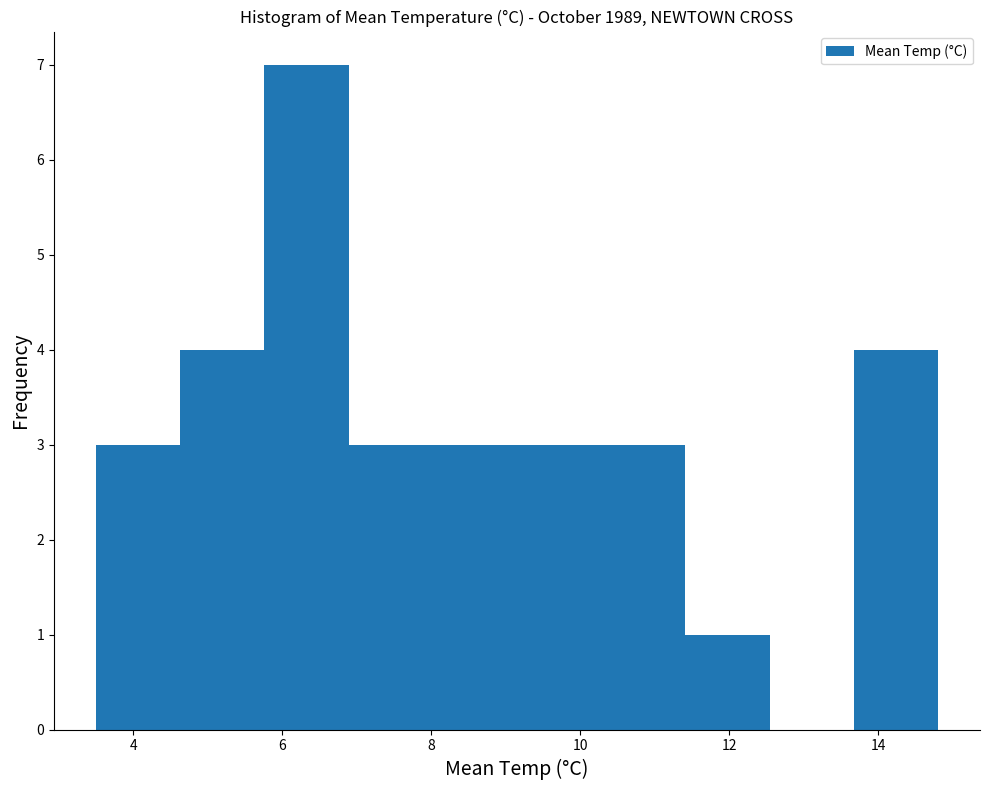

Over which range of the x-axis is the bar tallest?

5.8 to 6.8